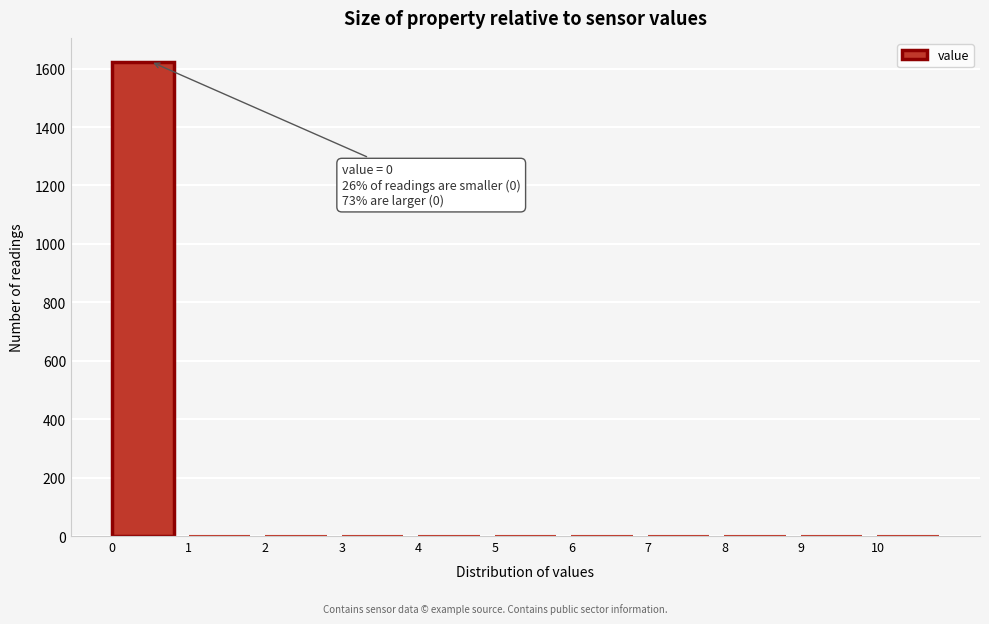

Which range on the x-axis has the tallest bar?

0 to 1